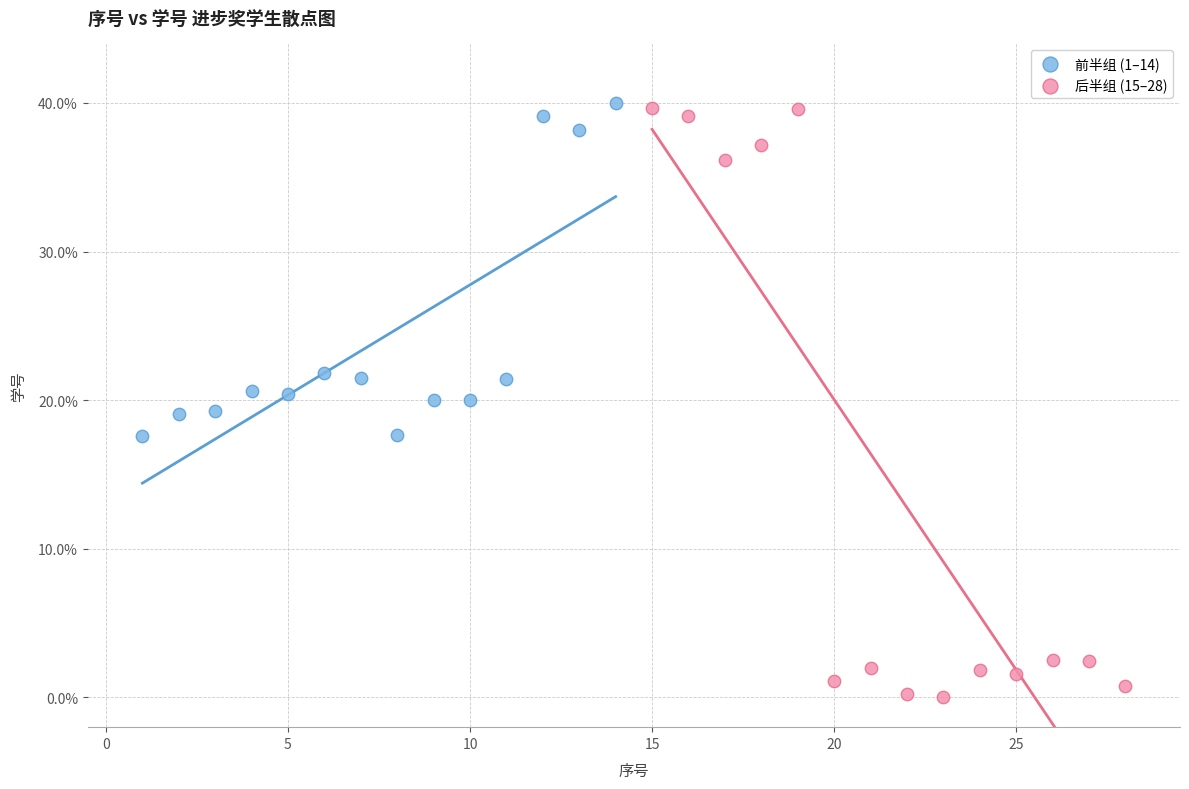

Which series has the widest spread of Y values?

后半组 (15–28)